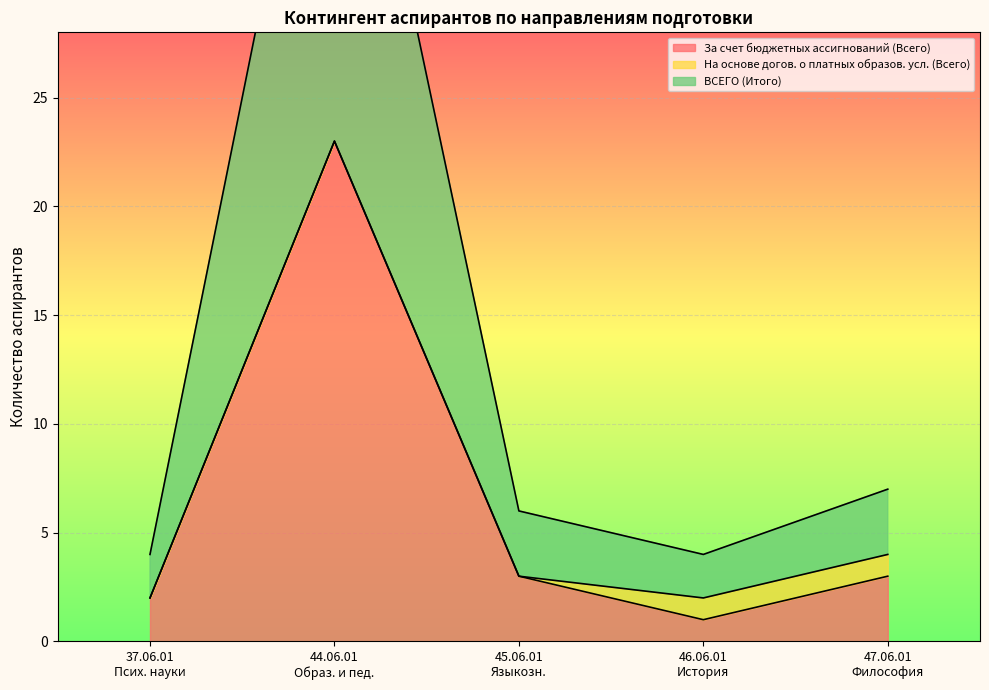

What is the label of the 3rd point from the right?

45.06.01 Языкозн.